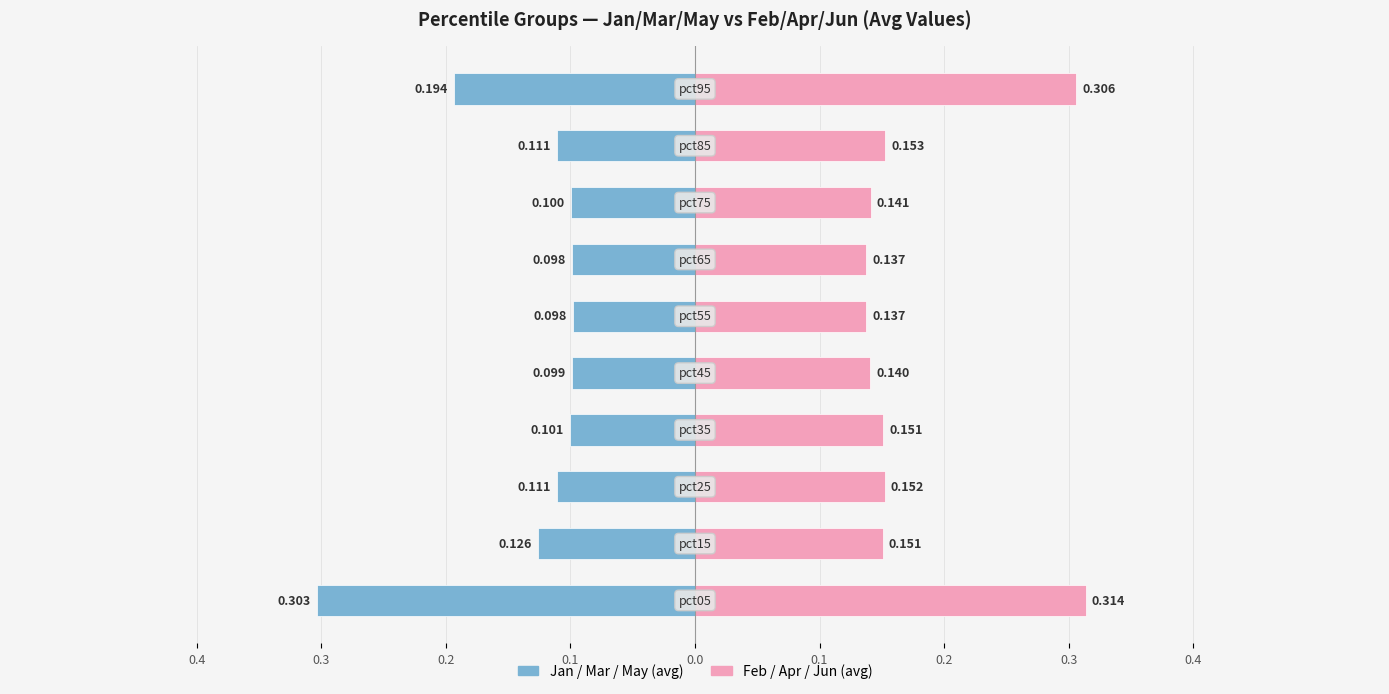

Count the Feb/Apr/Jun (avg) values in the range 0 to 1.

10